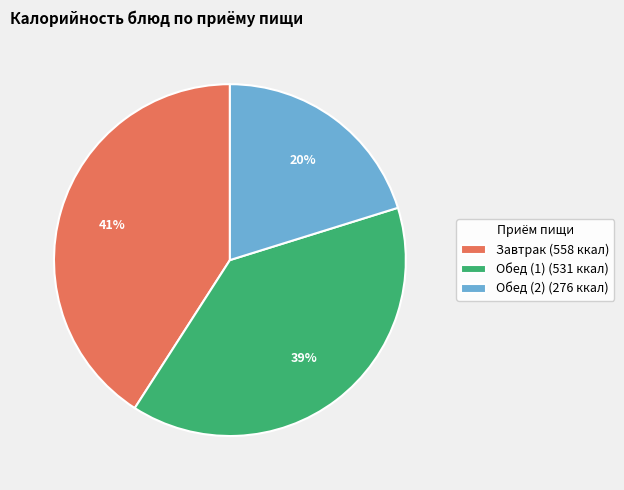

True or false: Обед (2) (276 ккал) accounts for 31% of the total.

False